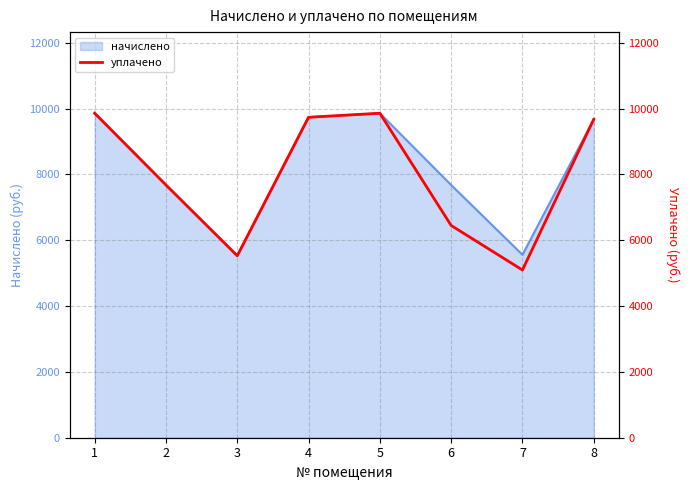

Which has a higher value, 2 or 4?

4